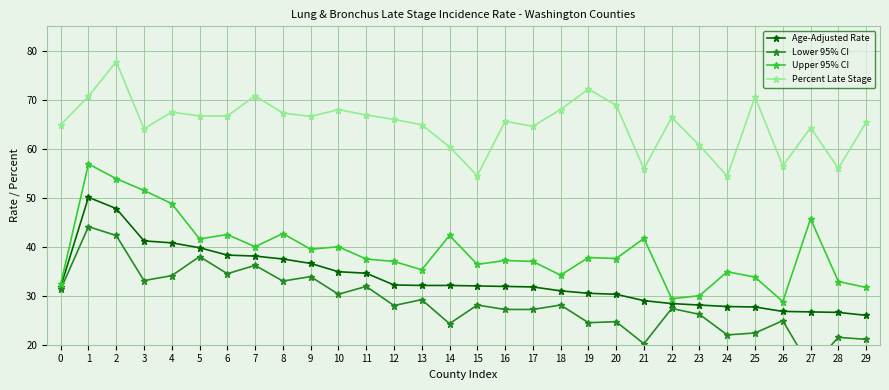

What is the spread (max minus min) of values at 13?

35.7